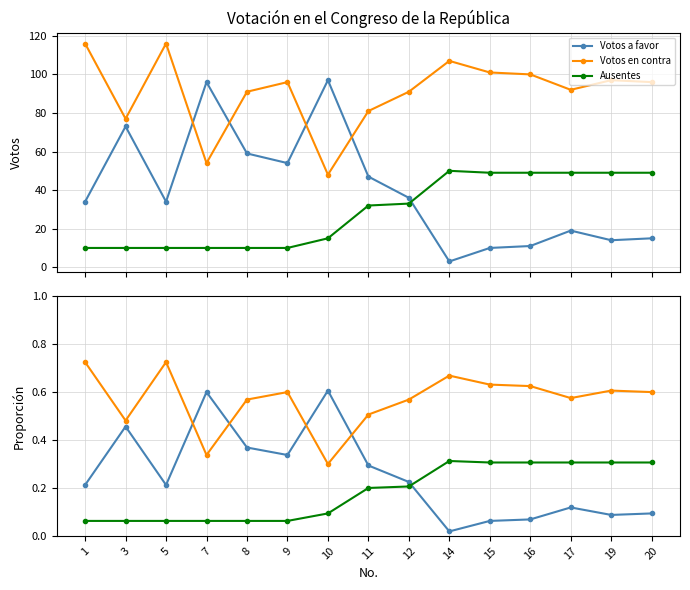

Reading right to left, what are all the values shown in this chart?

Votos a favor: 0.1	0.1	0.1	0.1	0.1	0.0	0.2	0.3	0.6	0.3	0.4	0.6	0.2	0.5	0.2
Votos en contra: 0.6	0.6	0.6	0.6	0.6	0.7	0.6	0.5	0.3	0.6	0.6	0.3	0.7	0.5	0.7
Ausentes: 0.3	0.3	0.3	0.3	0.3	0.3	0.2	0.2	0.1	0.1	0.1	0.1	0.1	0.1	0.1